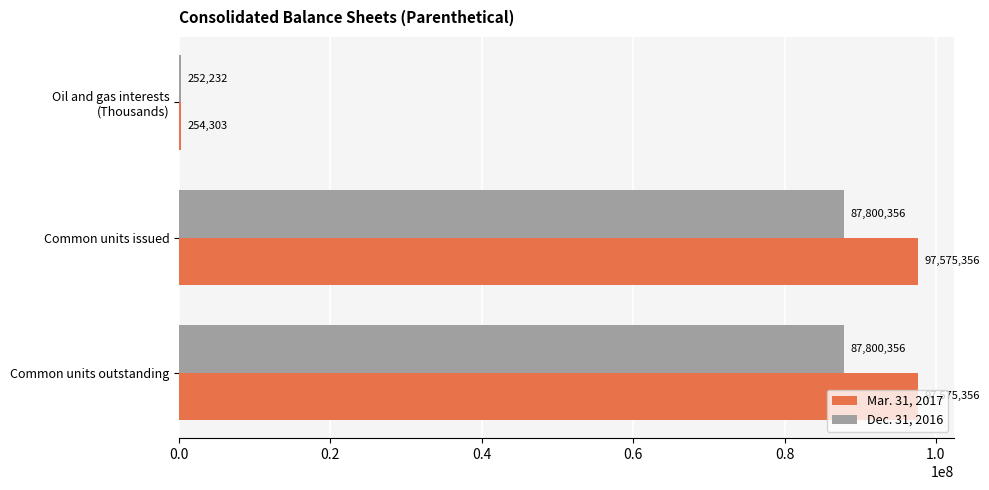

True or false: Mar. 31, 2017 has a value of 97575356 at Common units outstanding.

True